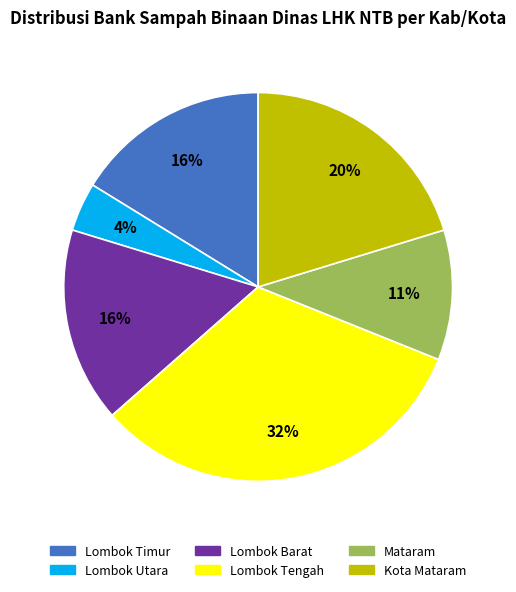

Does Kota Mataram account for over 50% of the chart?

No